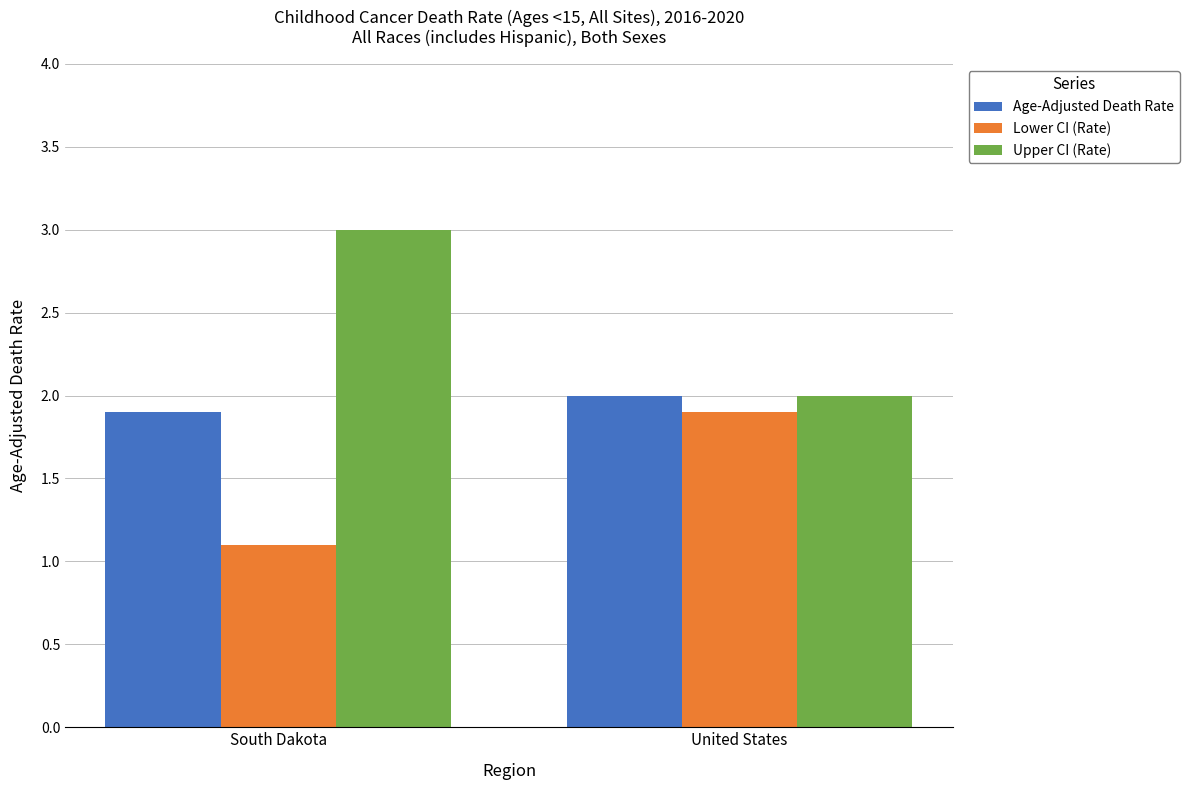

At which label is Lower CI (Rate) closest to 1?

South Dakota